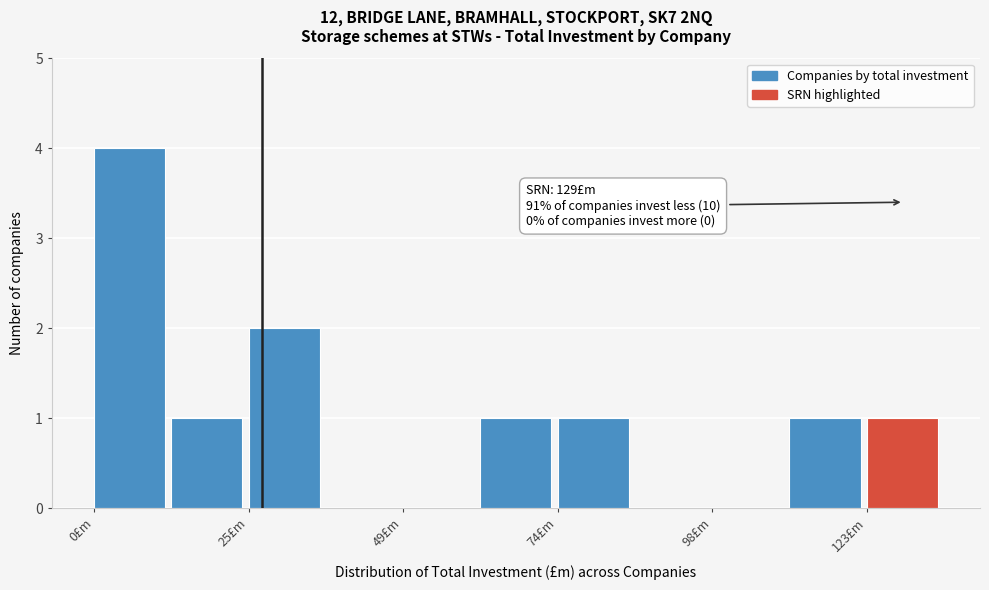

Around what value on the x-axis is the tallest bar? Give the approximate position of its centre, as read against the axis.

5